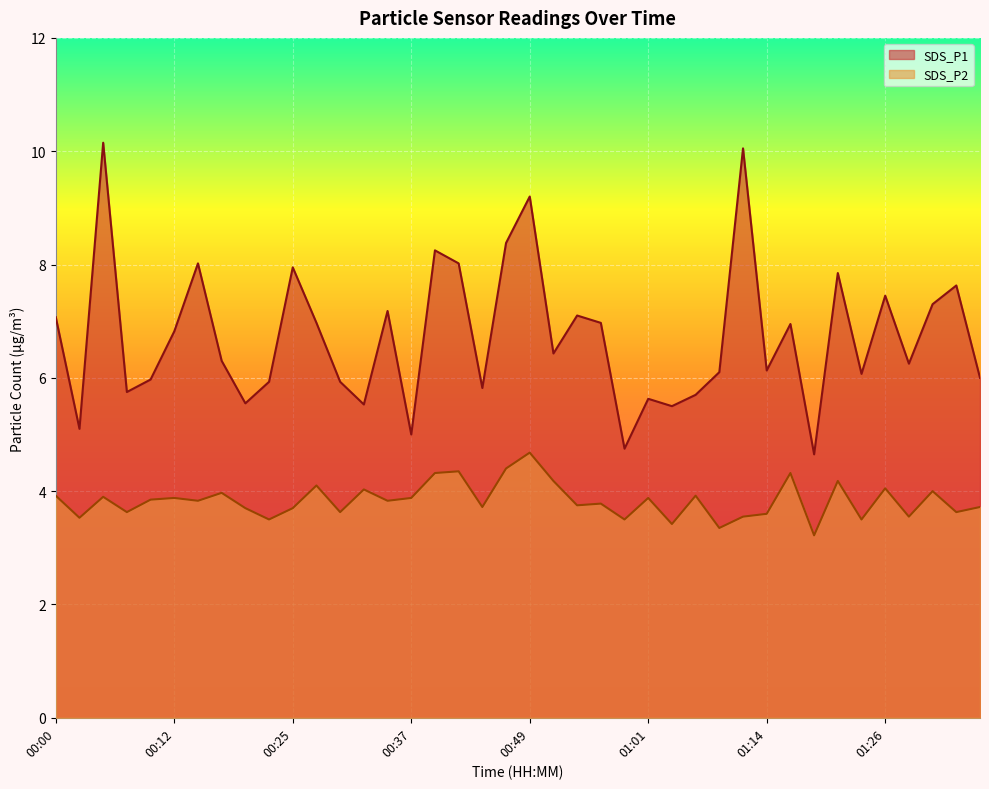

The value of SDS_P2 at 00:00 is 2.1. True or false?

False